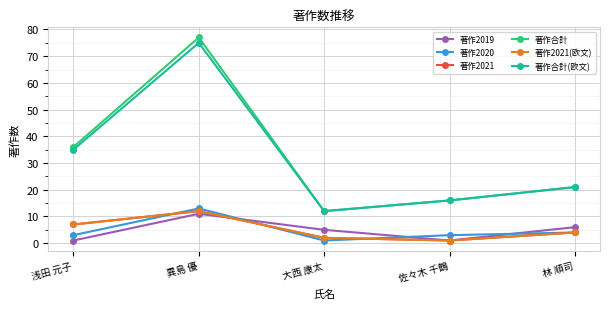

At which label is 著作合計(欧文) closest to 43?

浅田 元子